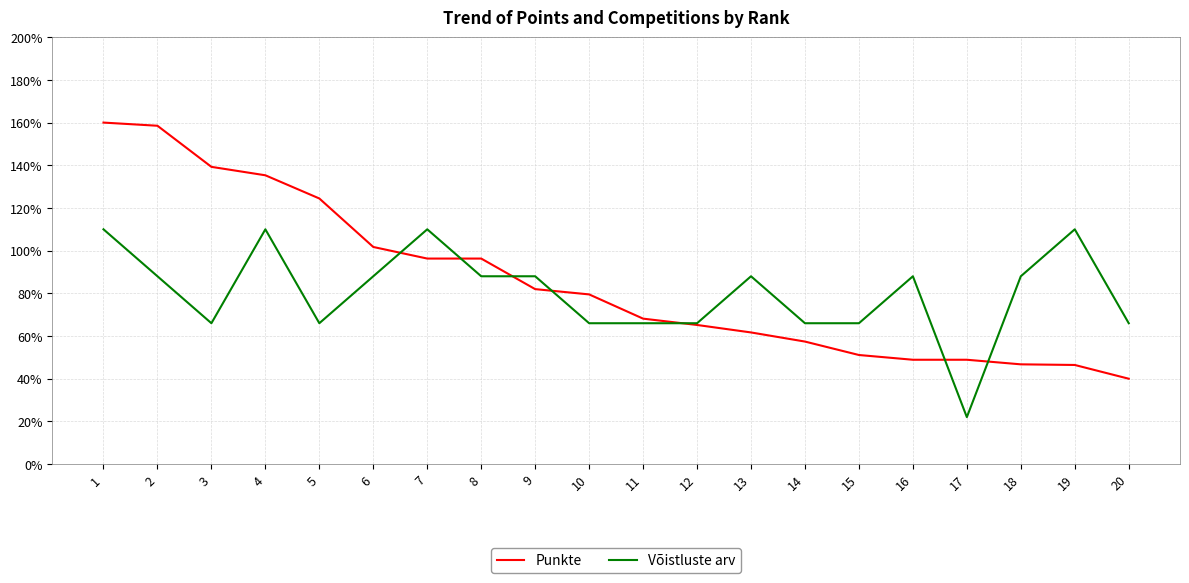

Which series has the largest range (max minus min)?

Punkte